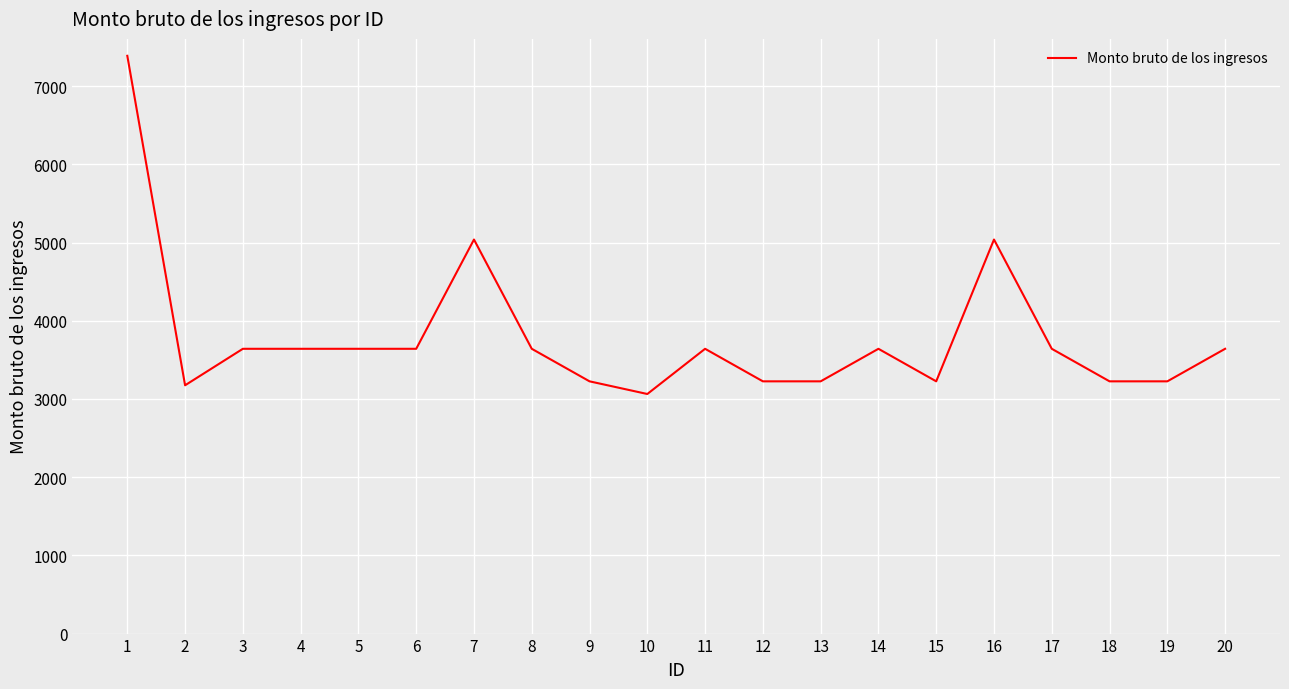

At which category does the chart reach its minimum across all series?

10